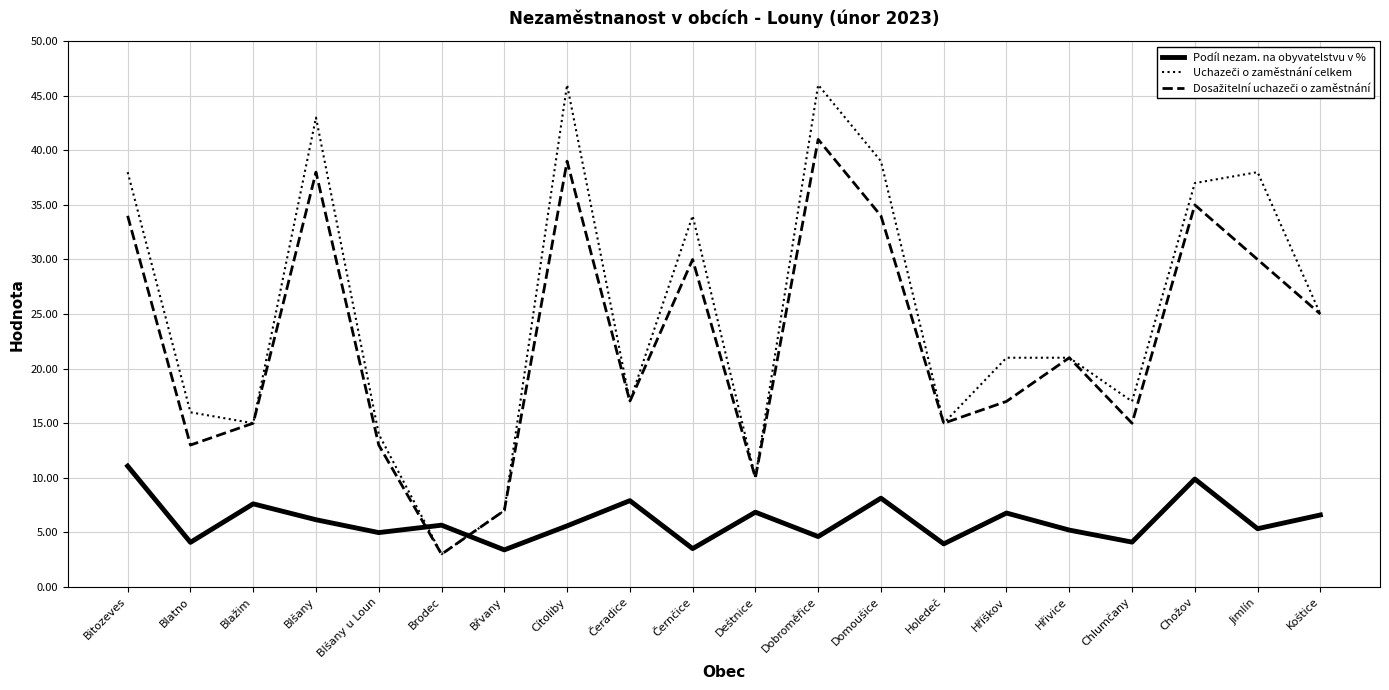

True or false: Podíl nezam. na obyvatelstvu v % has a value of 11.1 at Bitozeves.

True